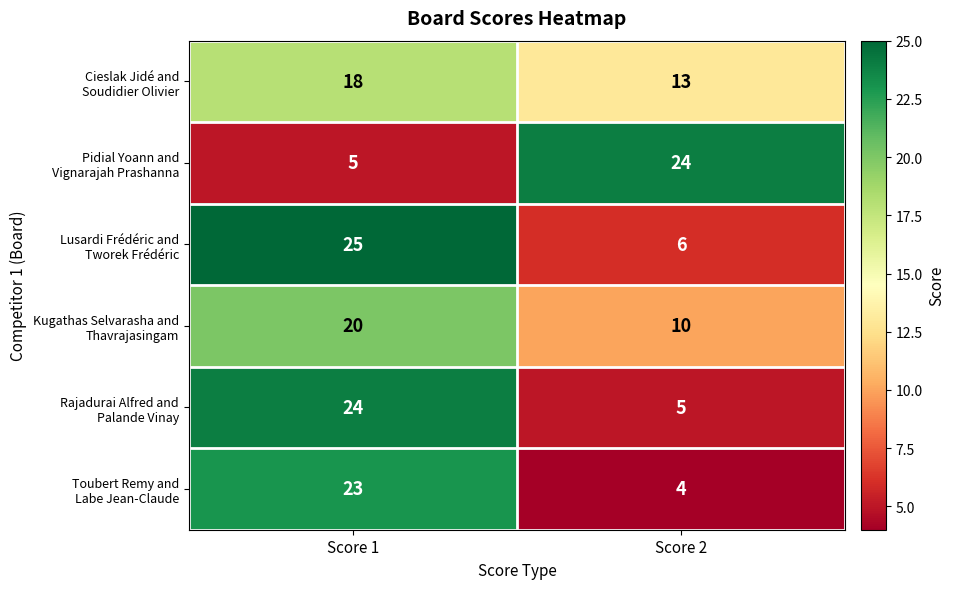

What is the maximum value shown in the chart?

25